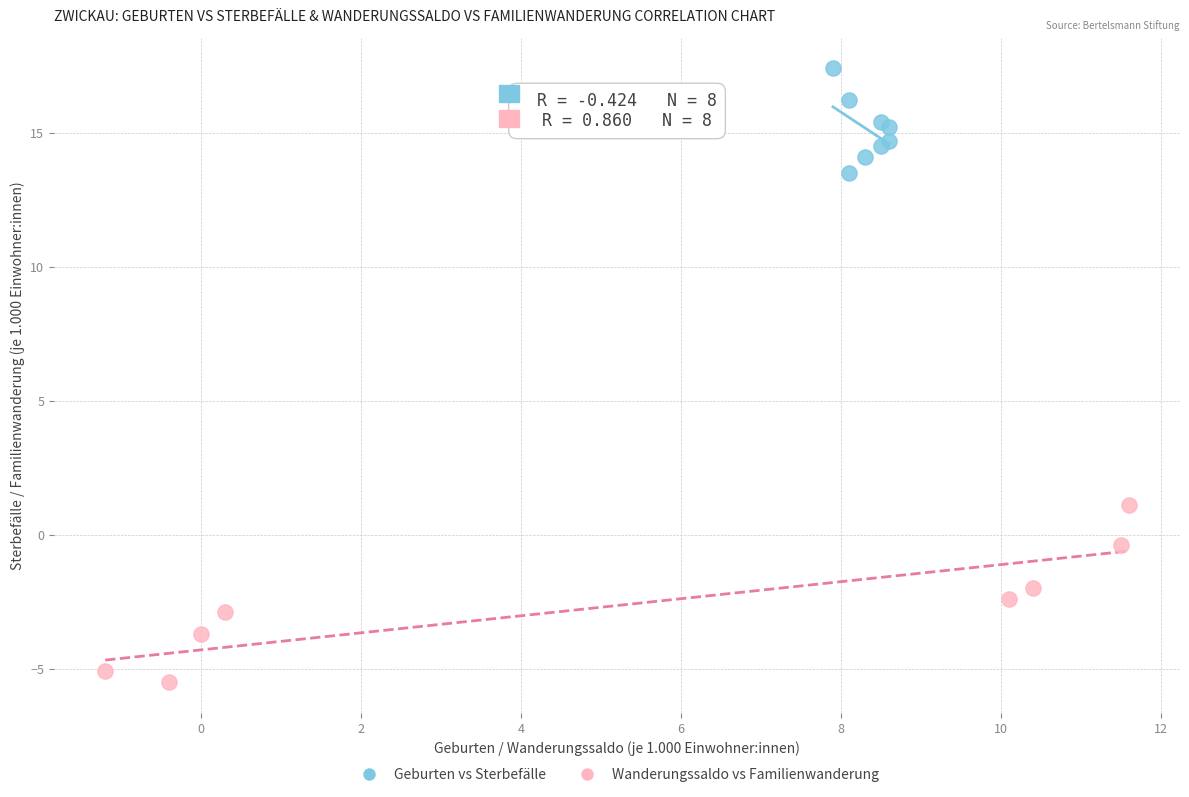

Which series contains the highest Y value?

Geburten vs Sterbefälle